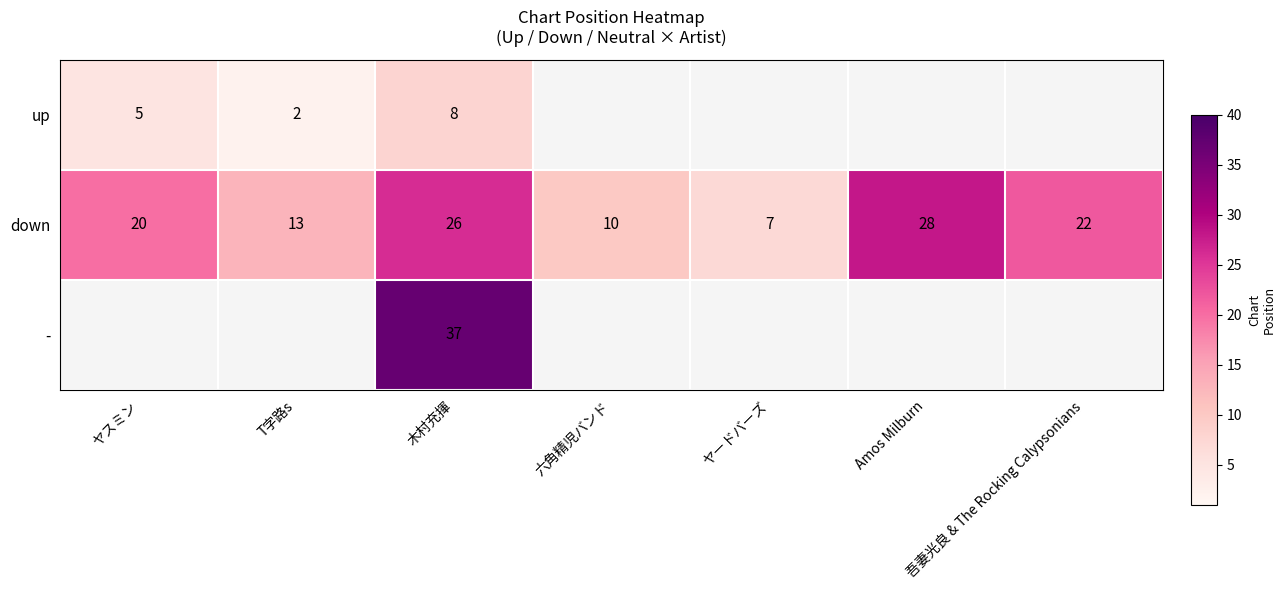

What is the lowest value of the down series?

7